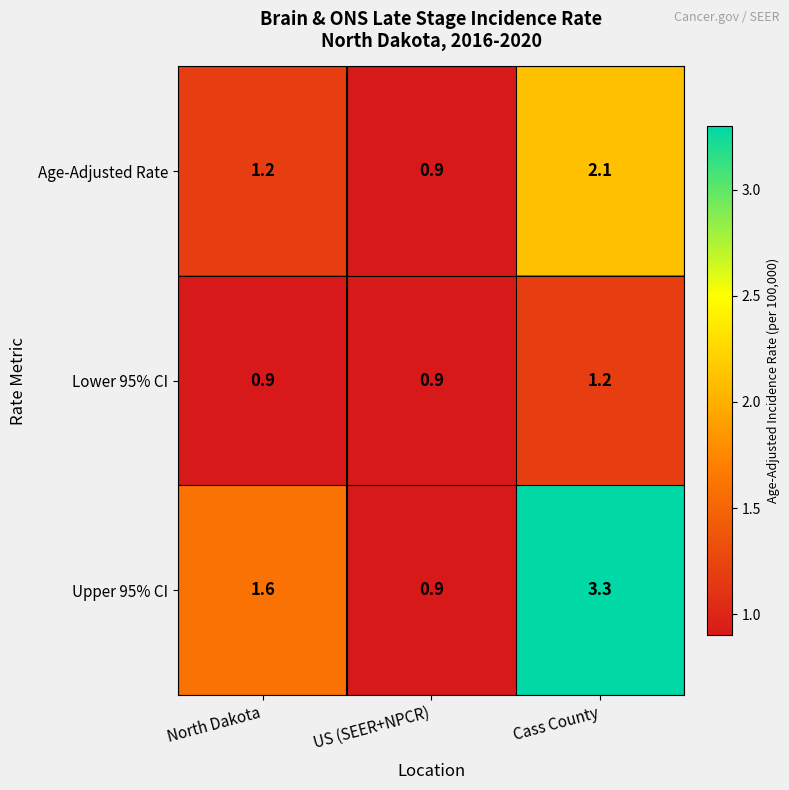

Which series changed the most between North Dakota and US (SEER+NPCR)?

Upper 95% CI